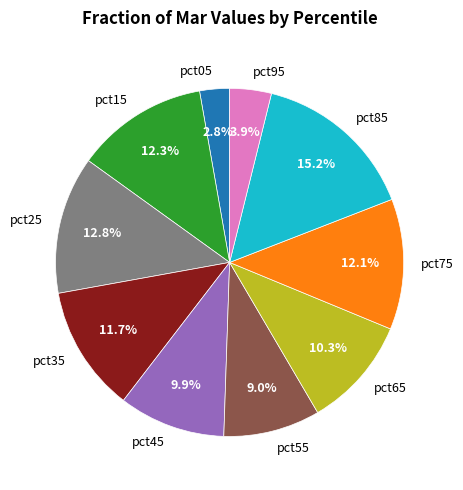

Combined, do pct05 and pct95 account for over 50%?

No